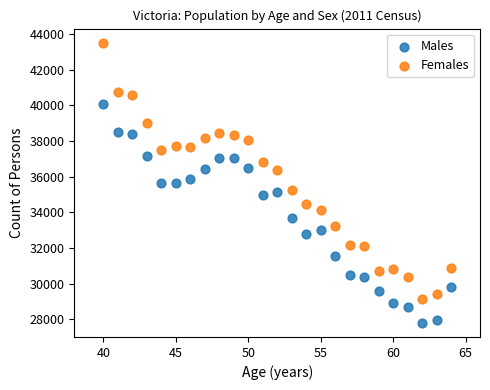

Which series reaches the minimum Y coordinate?

Males